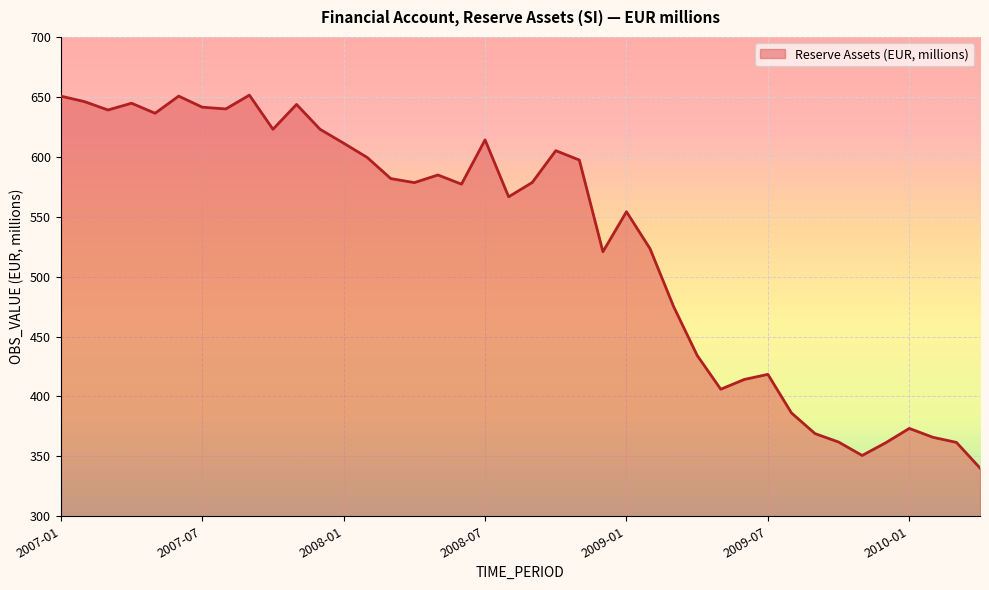

What is the maximum value shown in the chart?

651.5